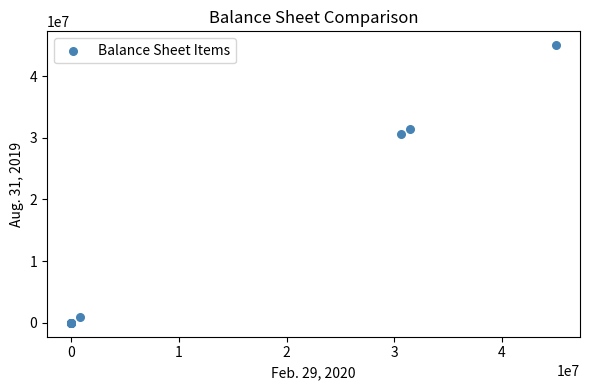

What Y value in the scatter plot is closest to 22500000?

30538788.0